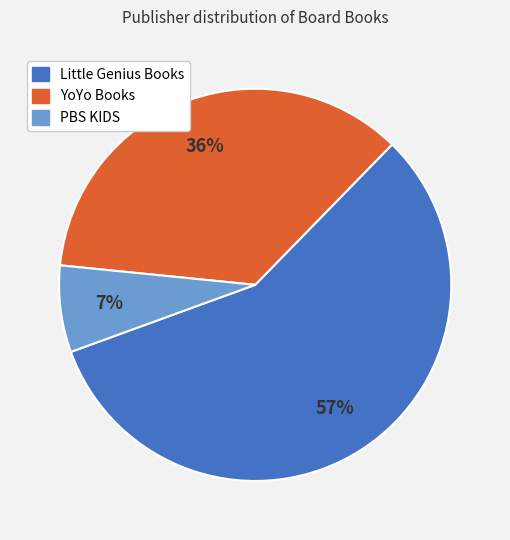

Which slice is the largest?

Little Genius Books